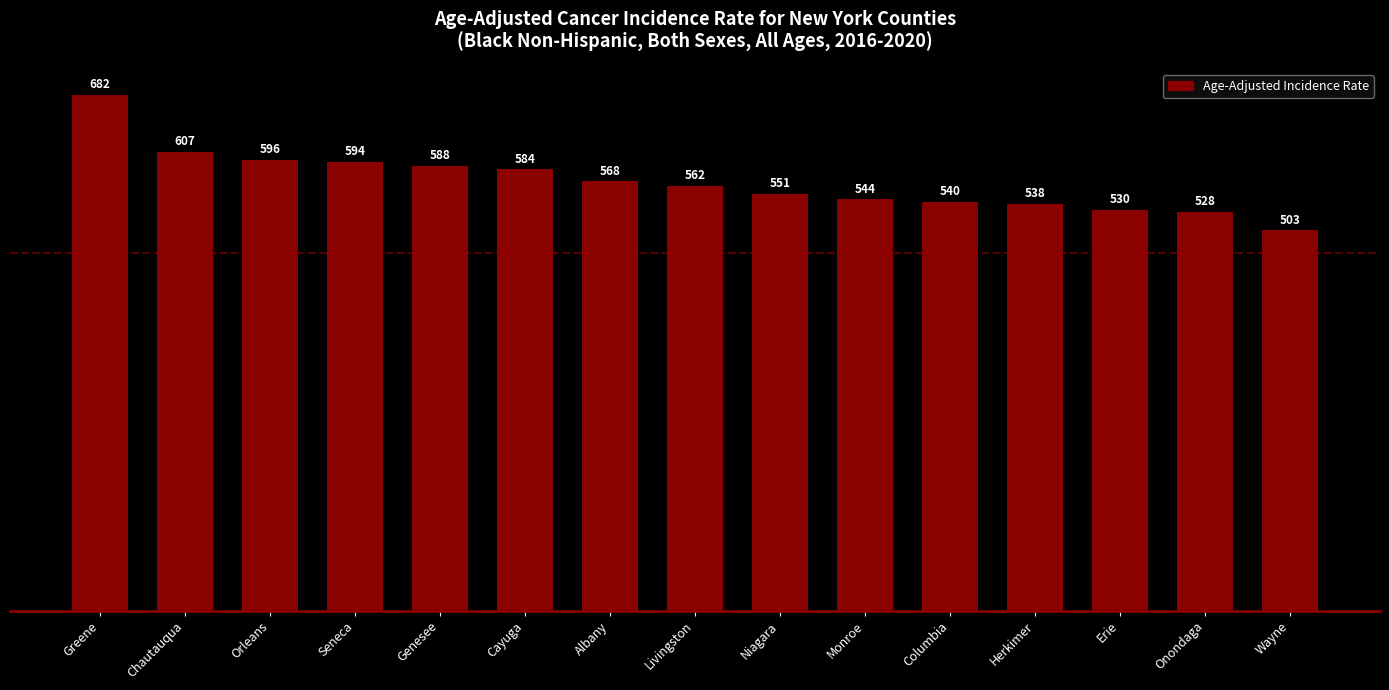

What is the ratio of the value at Cayuga to the value at Erie?

1.1